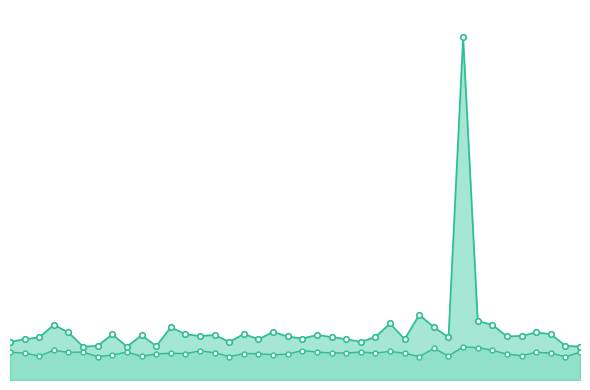

What are all the series names shown in the legend?

P1, P2